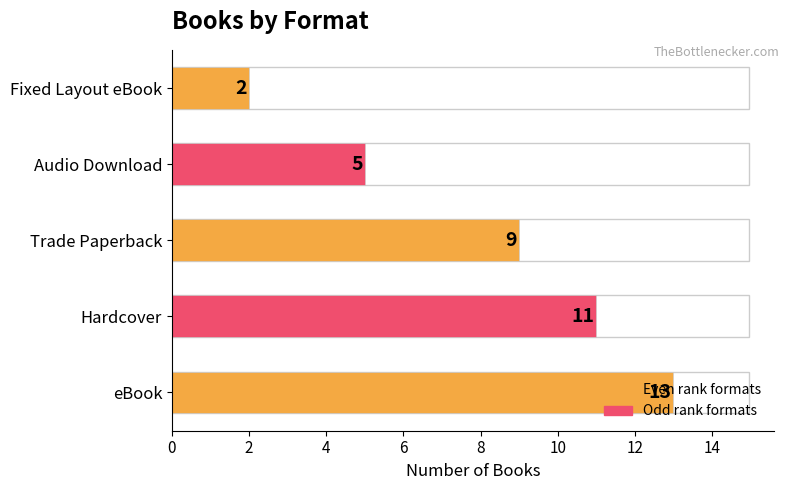

List the labels in order of value, largest first.

eBook, Hardcover, Trade Paperback, Audio Download, Fixed Layout eBook